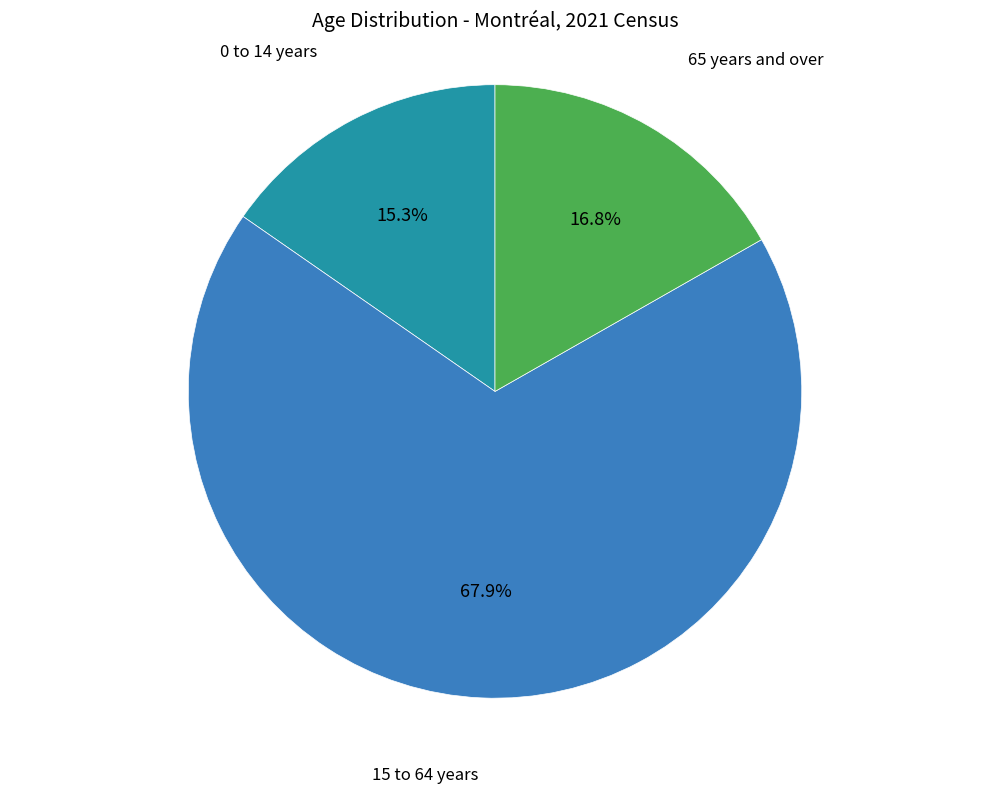

What percentage is the 15 to 64 years slice, to the nearest percent?

68%